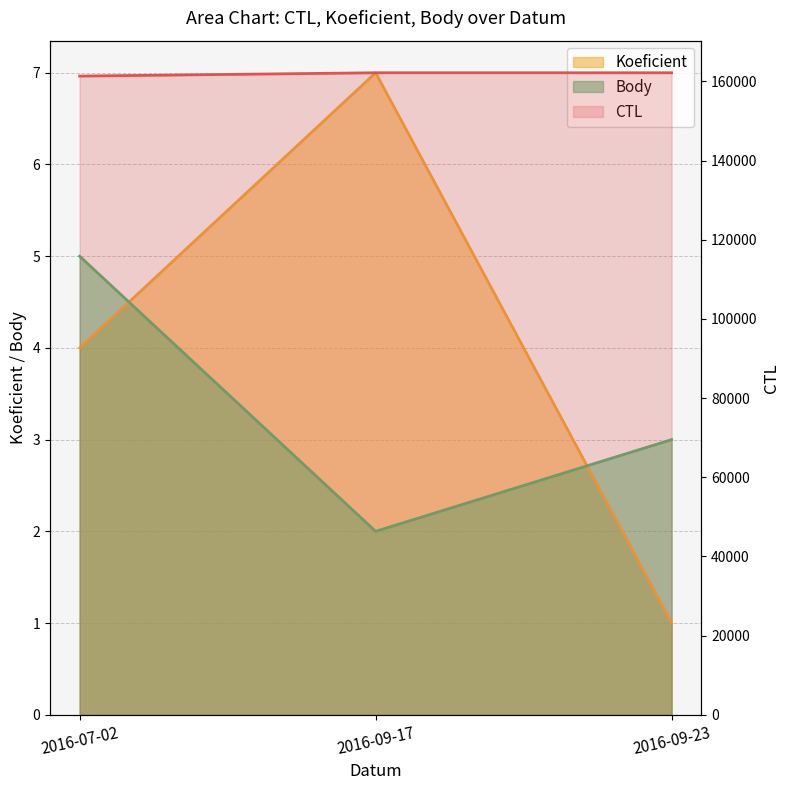

Between 2016-07-02 and 2016-09-17, which series saw the biggest shift?

CTL